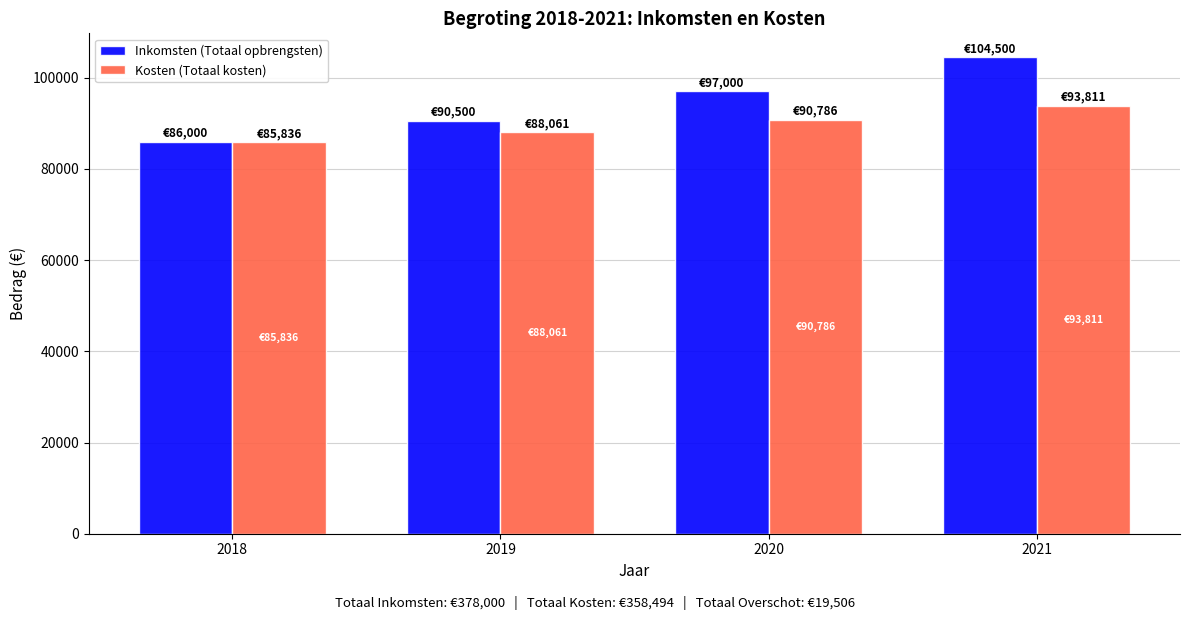

What is the minimum value for Kosten (Totaal kosten)?

85836